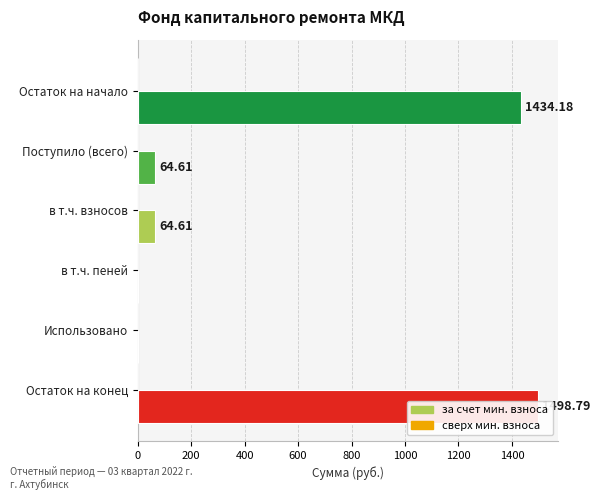

What is the sum of all за счет мин. взноса values?

3062.2